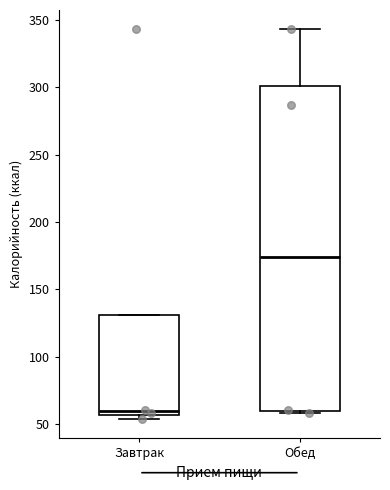

Comparing the boxes themselves (not the whiskers), which one is the tallest?

Обед